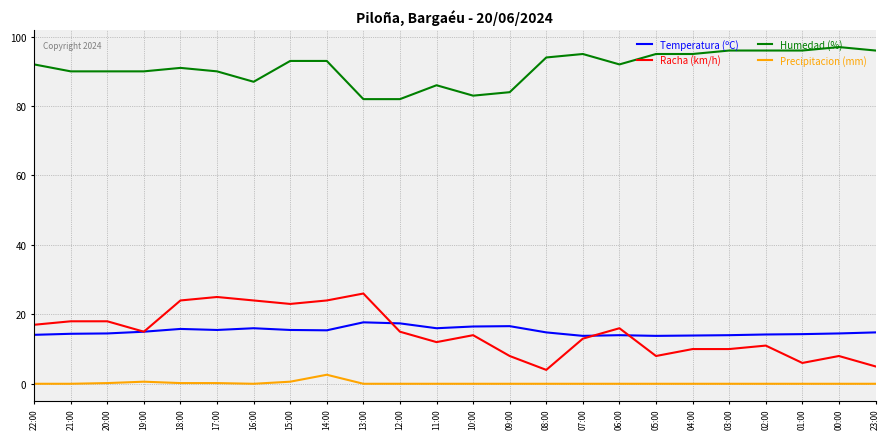

After their last crossing, which series has the higher values: Temperatura (ºC) or Racha (km/h)?

Temperatura (ºC)